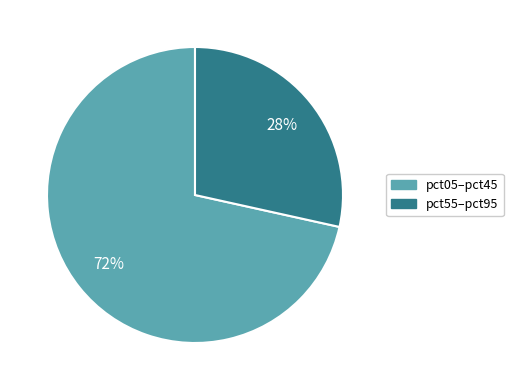

Is there any slice that represents more than half of the pie?

Yes